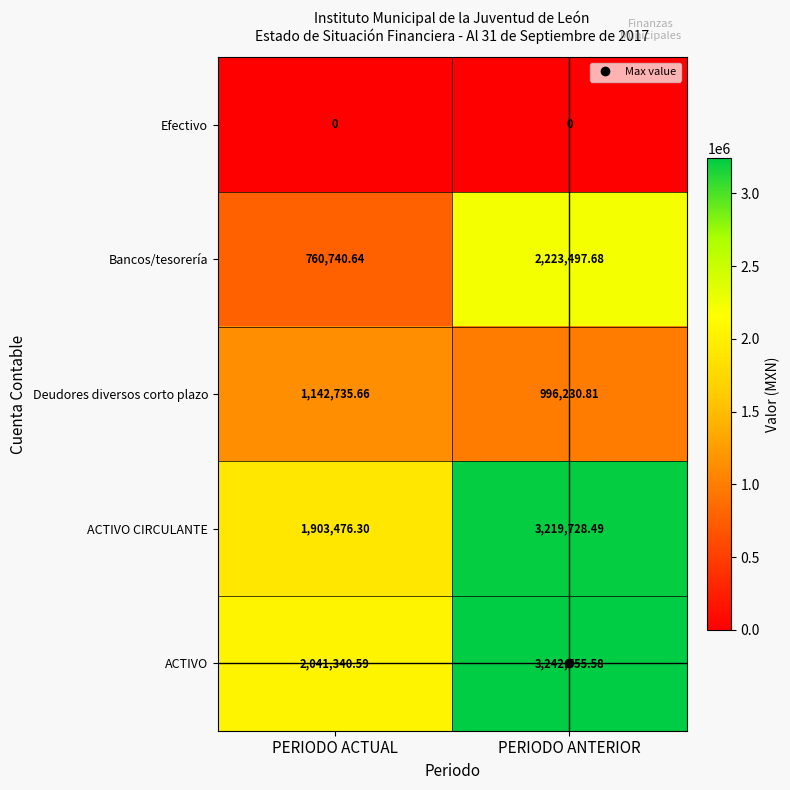

Rank the series at PERIODO ANTERIOR from highest to lowest value.

ACTIVO, ACTIVO CIRCULANTE, Bancos/tesorería, Deudores diversos corto plazo, Efectivo